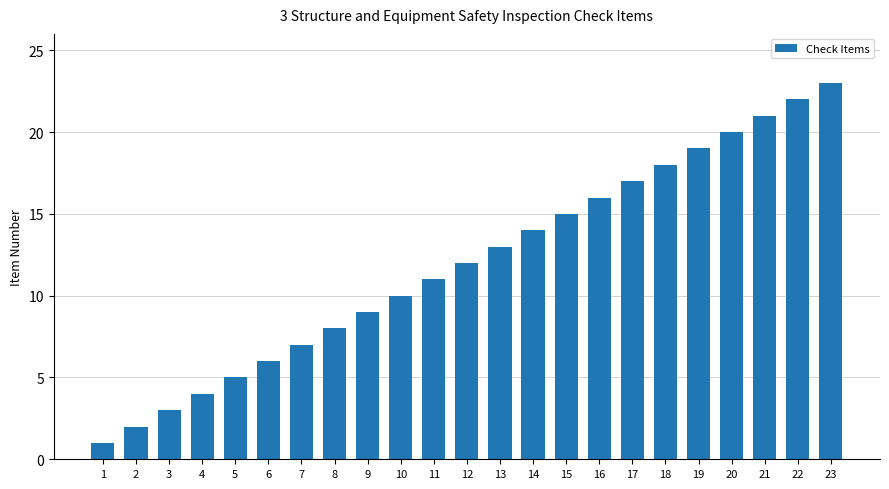

Reading left to right, extract all data points from this chart.

1	2	3	4	5	6	7	8	9	10	11	12	13	14	15	16	17	18	19	20	21	22	23